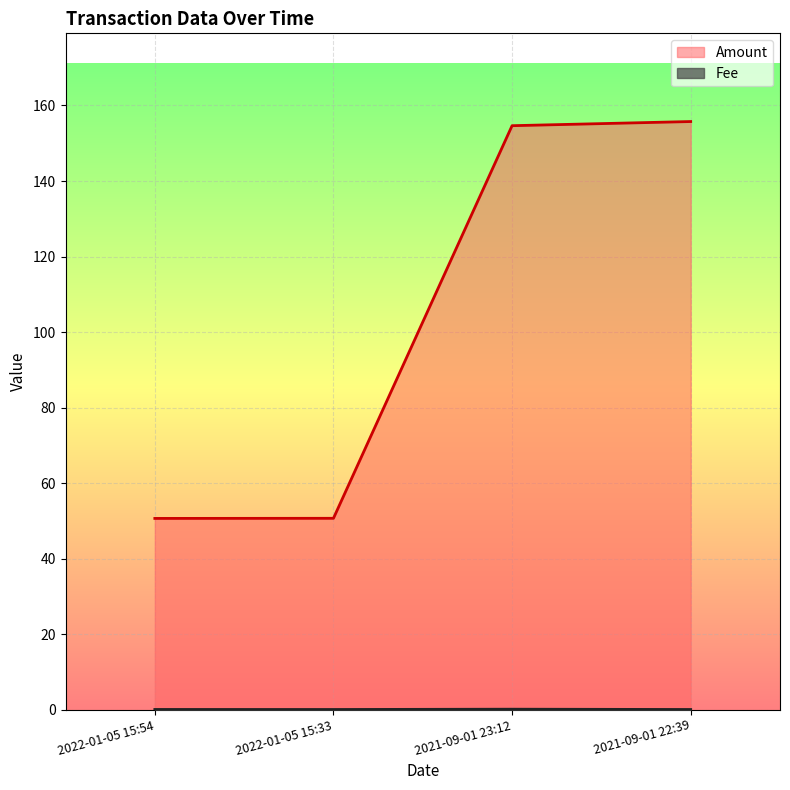

Between 2022-01-05 15:54 and 2021-09-01 23:12, which series saw the biggest shift?

Amount